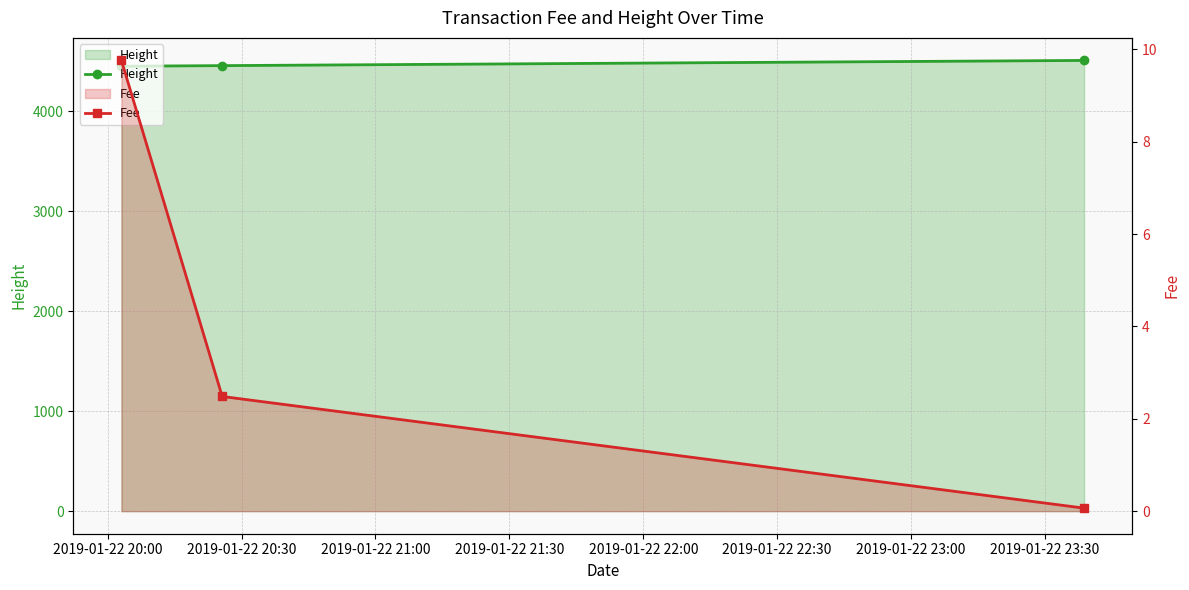

Rank the series by their maximum value, from highest to lowest.

Height, Fee